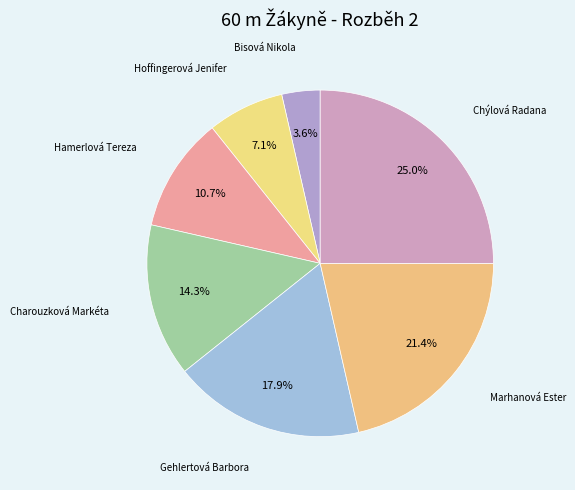

Which slice is the largest?

Chýlová Radana